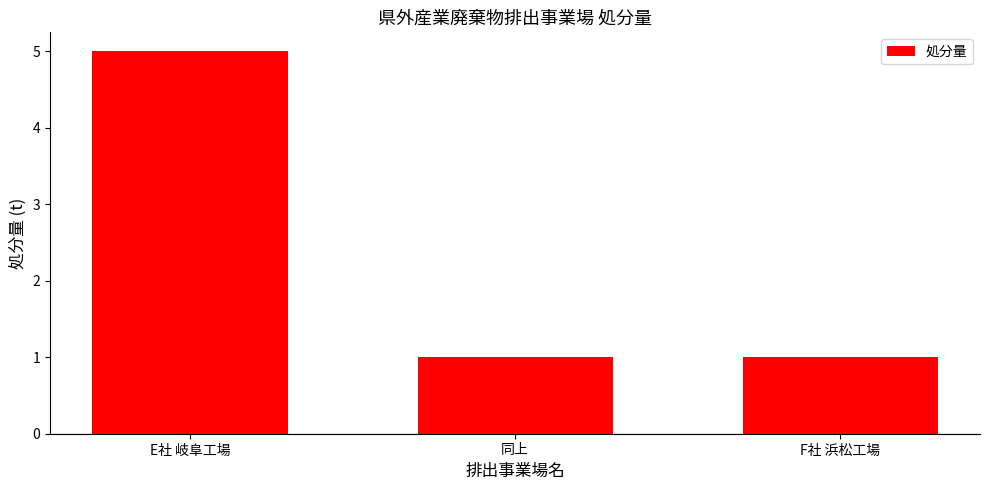

The chart shows a value of 2 at 同上. True or false?

False